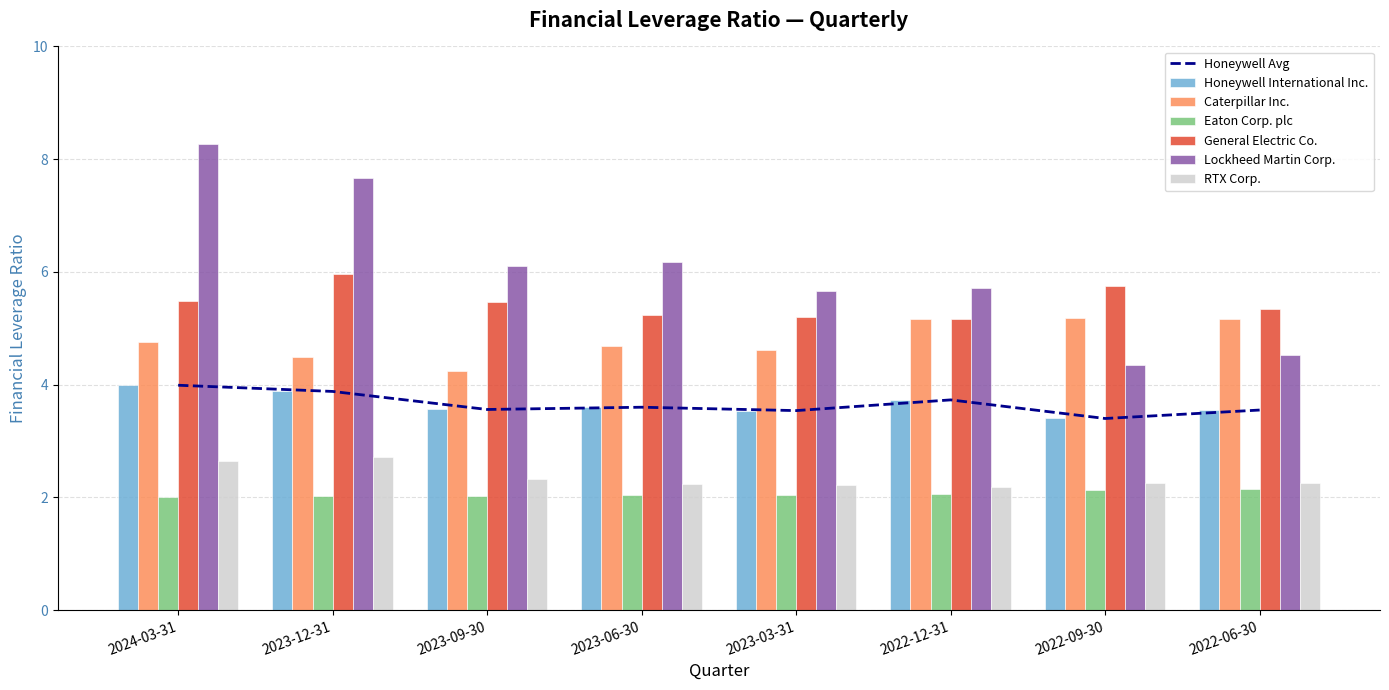

Is the value of General Electric Co. at 2023-12-31 greater than the value of RTX Corp. at 2023-12-31?

Yes